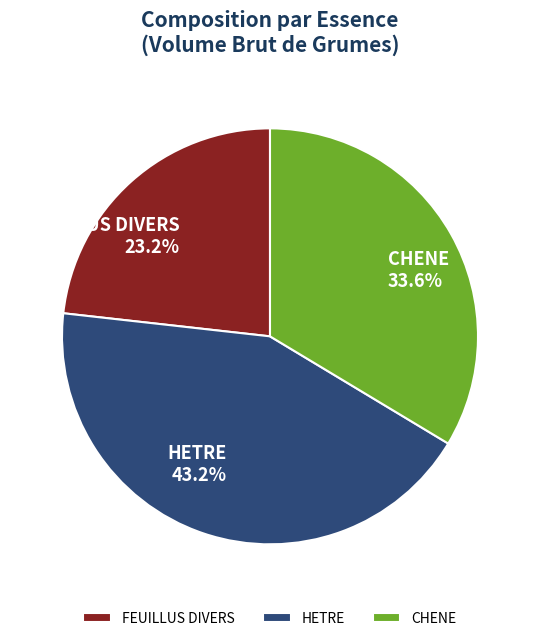

To the nearest percent, what portion does CHENE represent?

34%